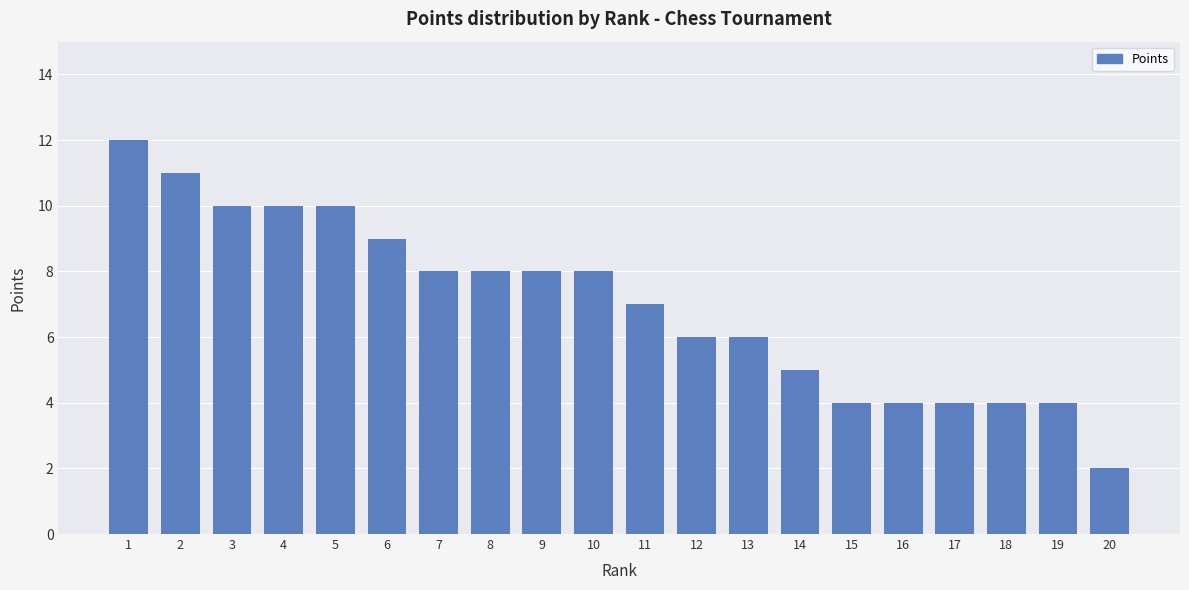

Where does the data first go above 8?

1